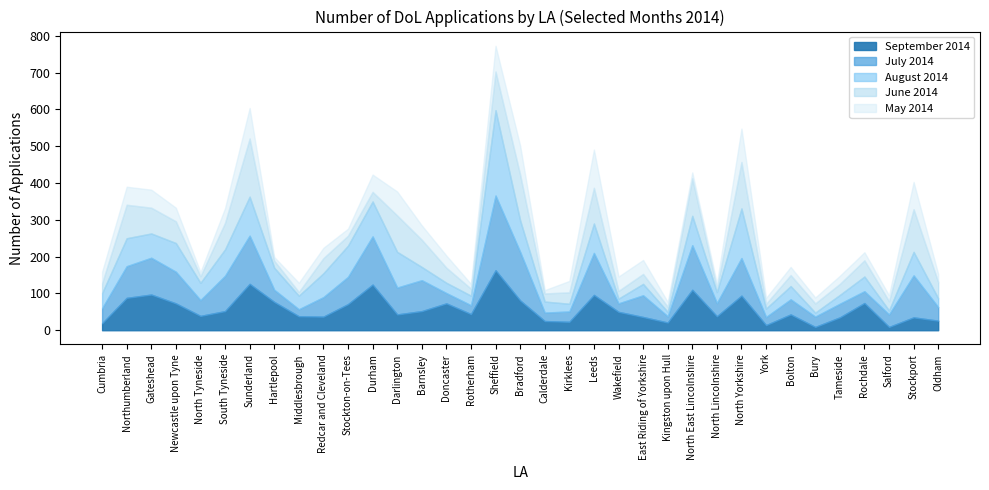

List the series in order of their peak value, highest first.

August 2014, July 2014, September 2014, June 2014, May 2014